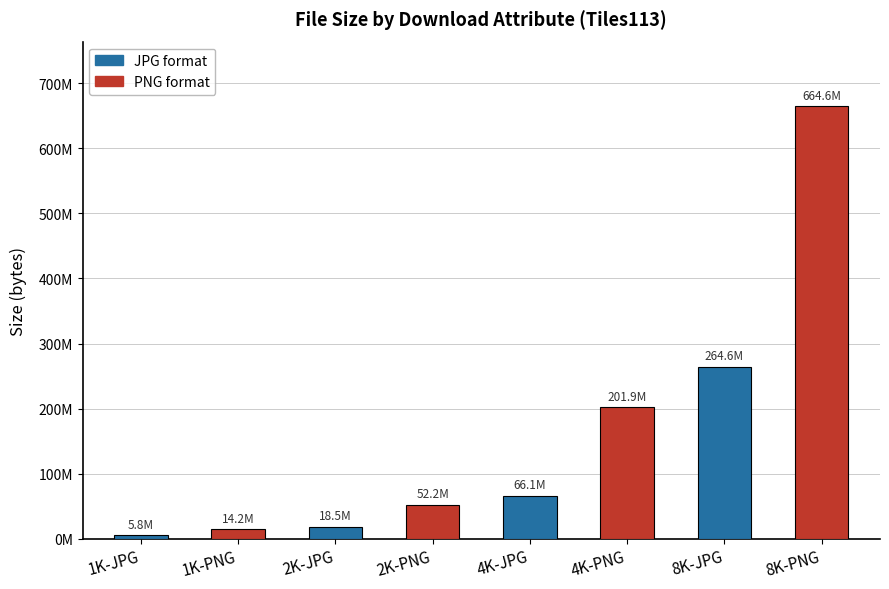

What is the sum of the values at 2K-PNG and 4K-JPG?

118321180